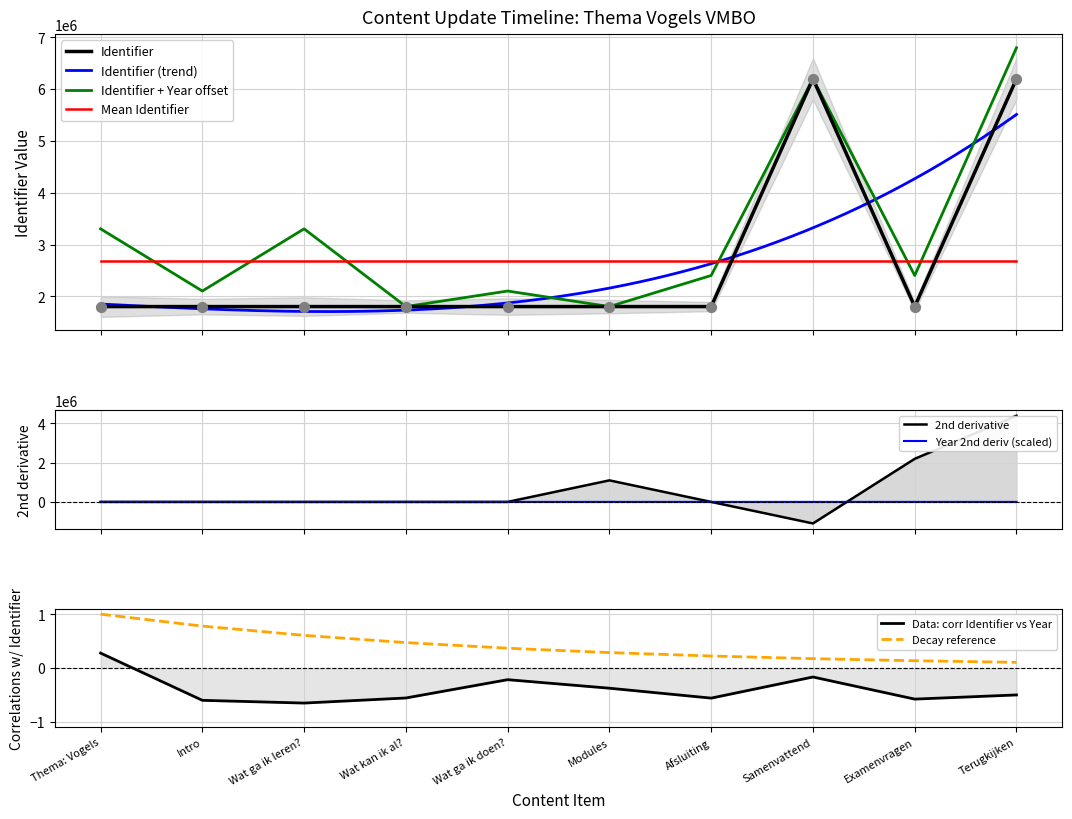

What is the change in value from Afsluiting to Terugkijken?

+4394904